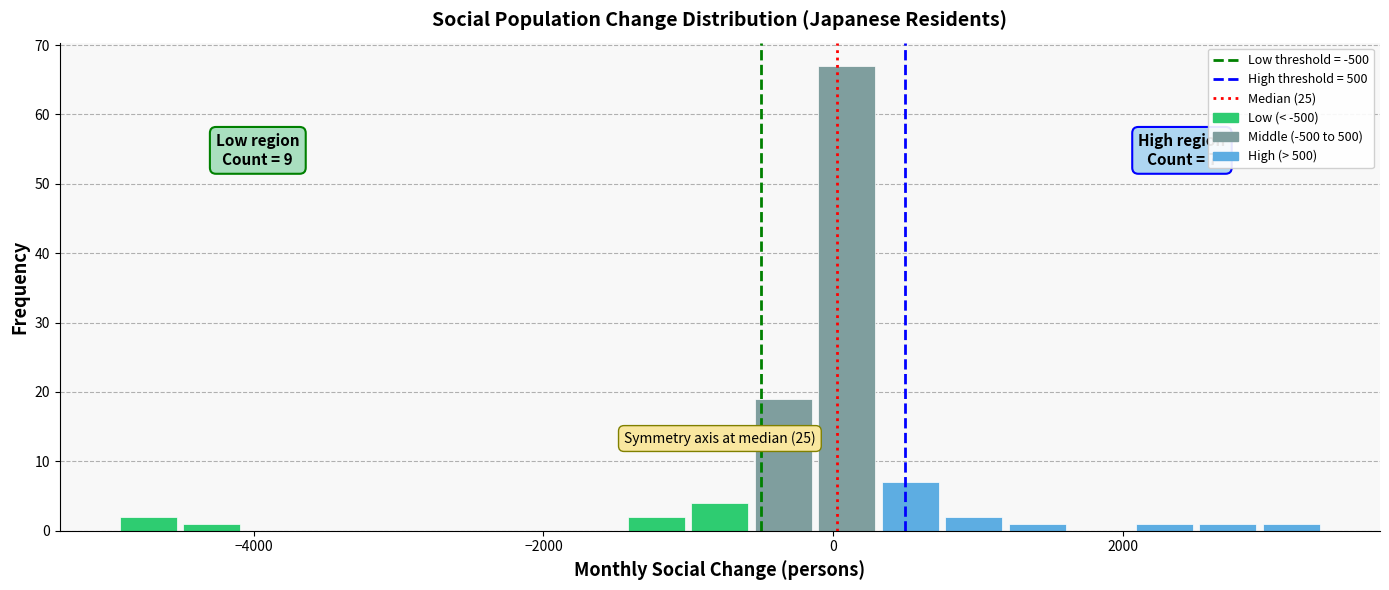

Read against the x-axis, roughly where is the centre of the tallest bar?

0